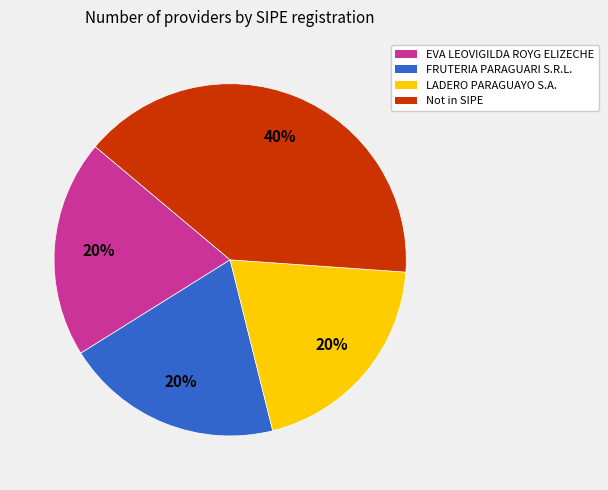

To the nearest percent, what is the difference between the largest and smallest slice percentages?

20%